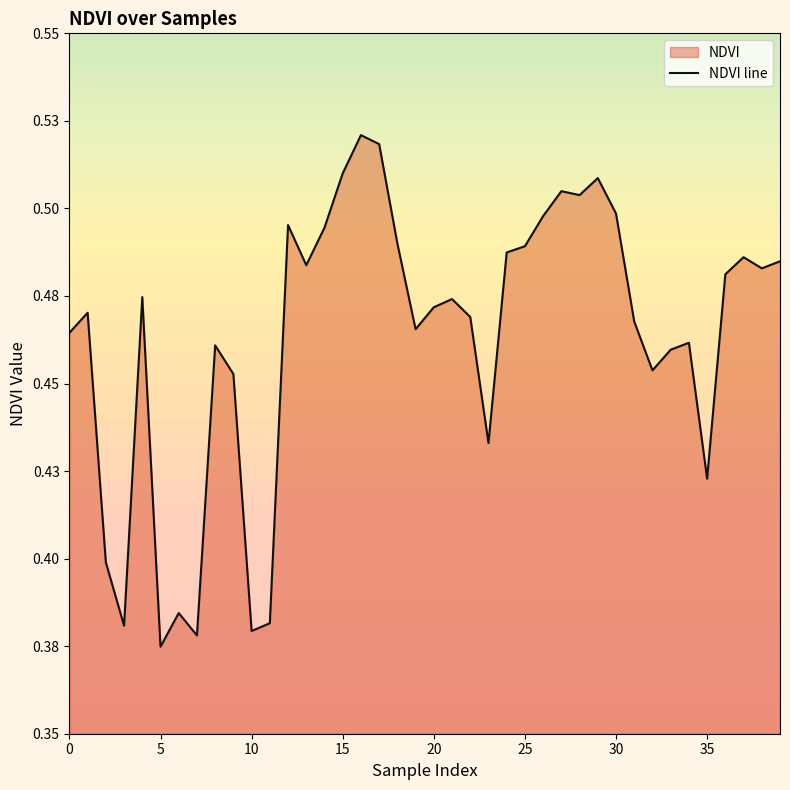

The chart shows a value of 0.6 at 21. True or false?

False